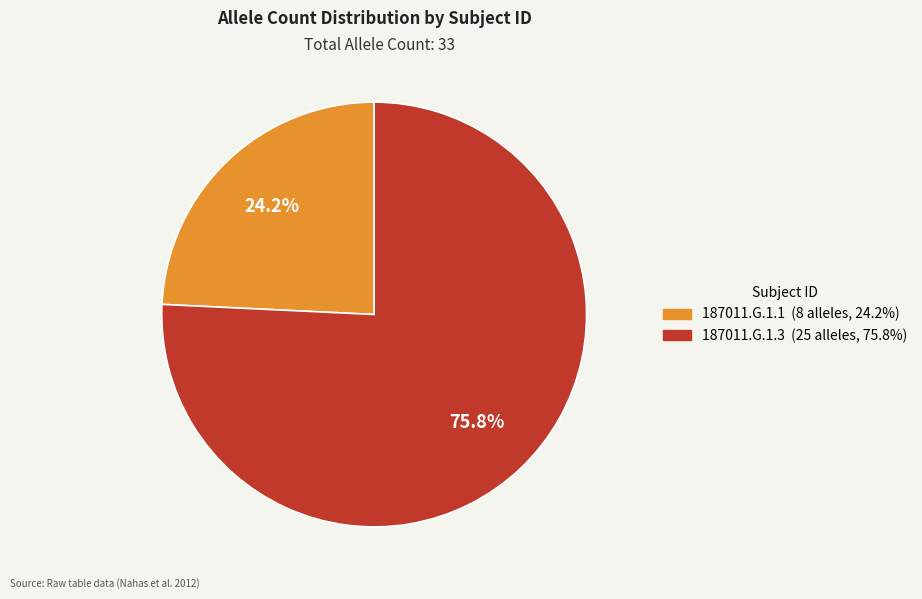

What percentage is the 187011.G.1.1 slice, to the nearest percent?

24%